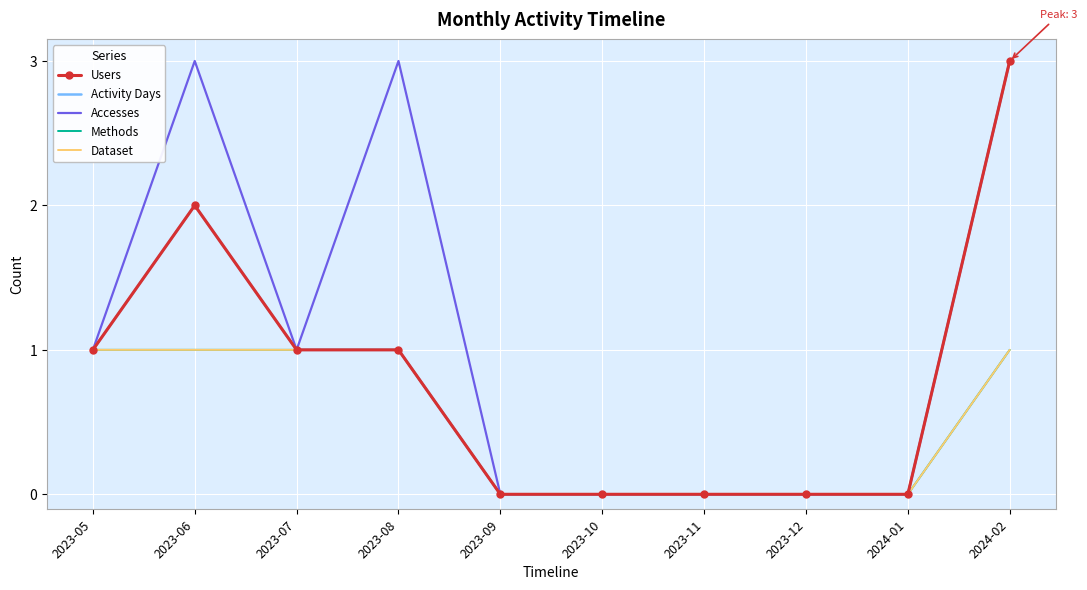

Reading left to right, what are all the values shown in this chart?

Users: 2023-05=1	2023-06=2	2023-07=1	2023-08=1	2023-09=0	2023-10=0	2023-11=0	2023-12=0	2024-01=0	2024-02=3
Activity Days: 2023-05=1	2023-06=2	2023-07=1	2023-08=1	2023-09=0	2023-10=0	2023-11=0	2023-12=0	2024-01=0	2024-02=3
Accesses: 2023-05=1	2023-06=3	2023-07=1	2023-08=3	2023-09=0	2023-10=0	2023-11=0	2023-12=0	2024-01=0	2024-02=3
Methods: 2023-05=1	2023-06=1	2023-07=1	2023-08=1	2023-09=0	2023-10=0	2023-11=0	2023-12=0	2024-01=0	2024-02=1
Dataset: 2023-05=1	2023-06=1	2023-07=1	2023-08=1	2023-09=0	2023-10=0	2023-11=0	2023-12=0	2024-01=0	2024-02=1